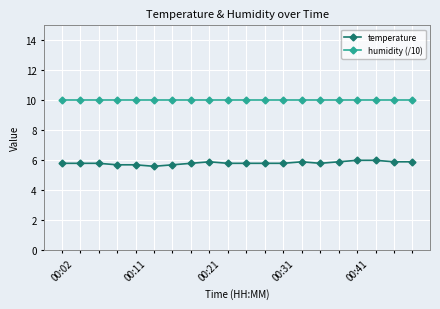

Which series has the largest total across all categories?

humidity (/10)